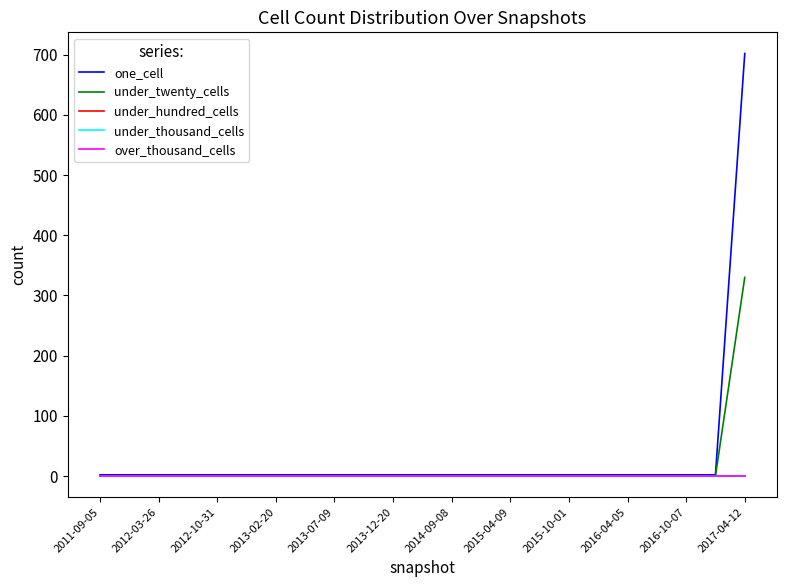

What is the difference between the maximum and minimum values in the one_cell series?

700